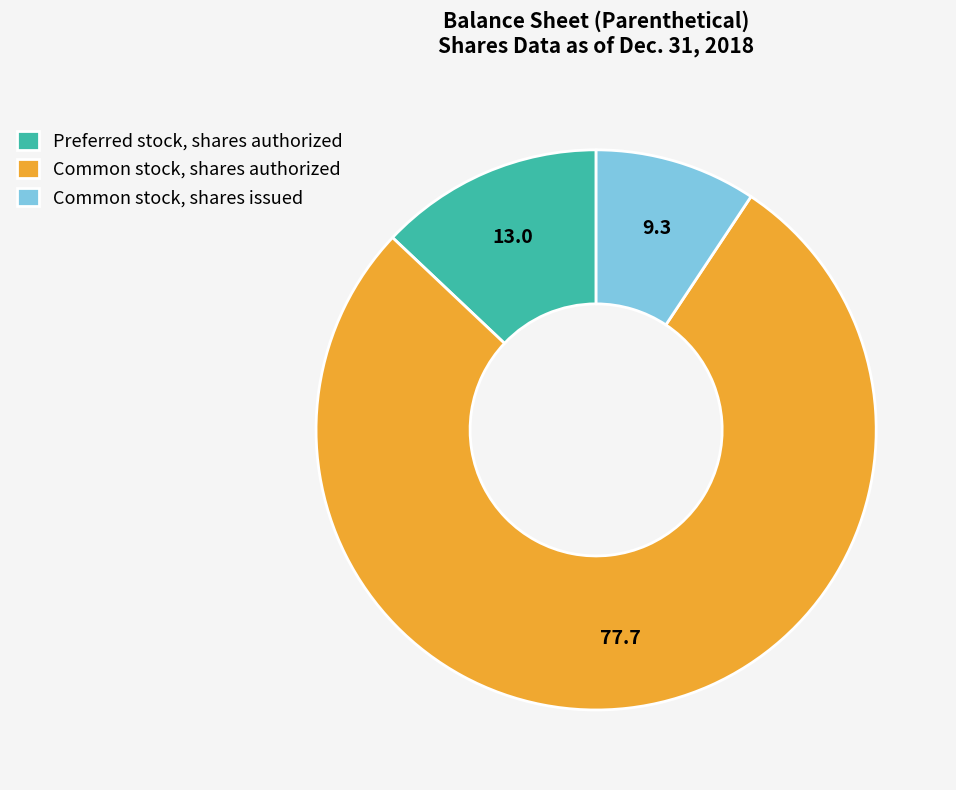

Is there any slice that represents more than half of the pie?

Yes